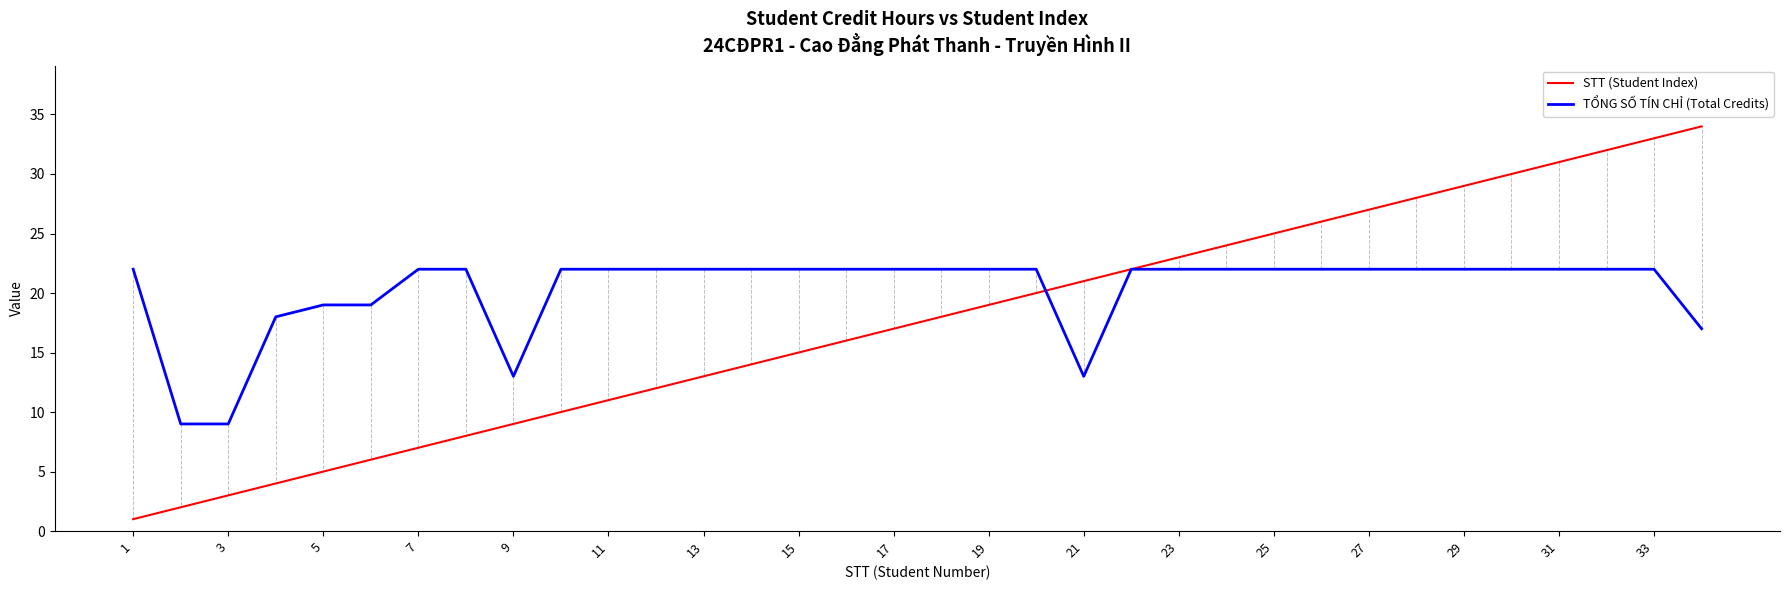

Is this an area chart (filled region under the line)?

No